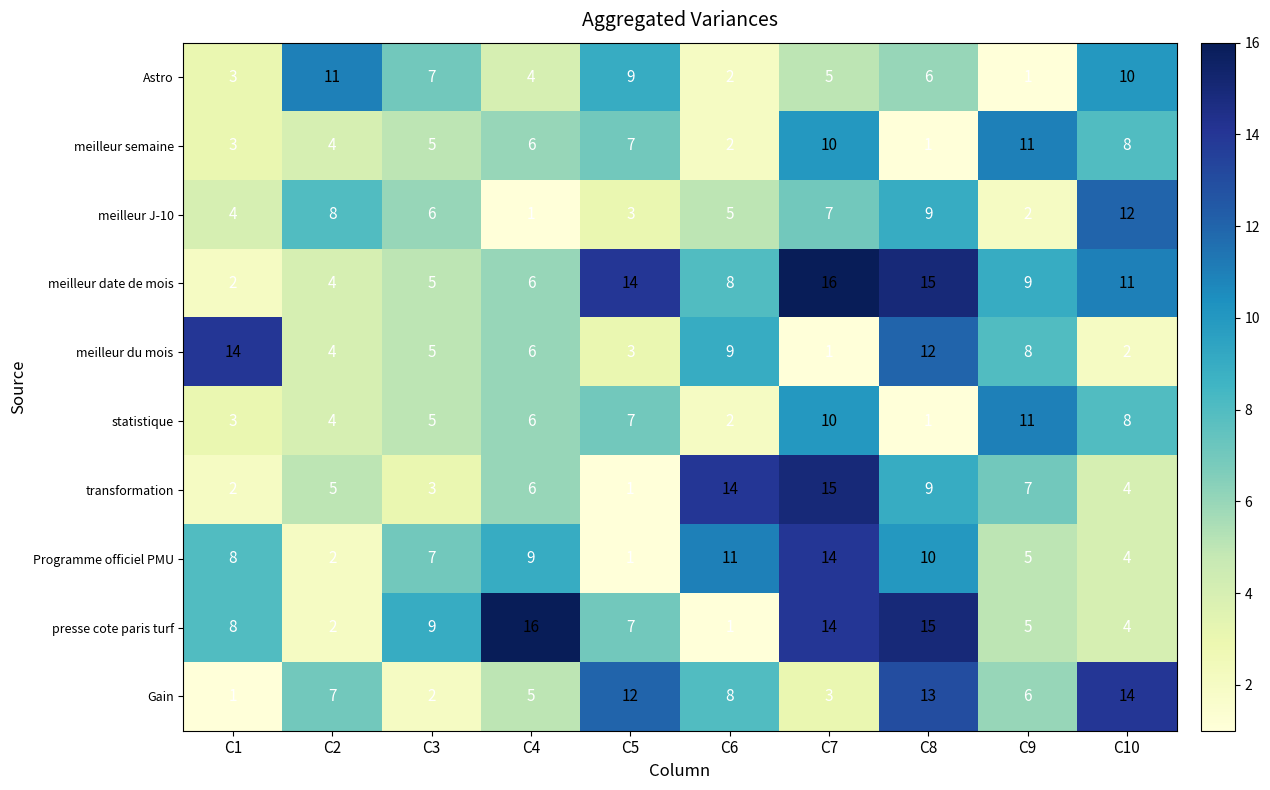

What is the spread (max minus min) of values at C4?

15